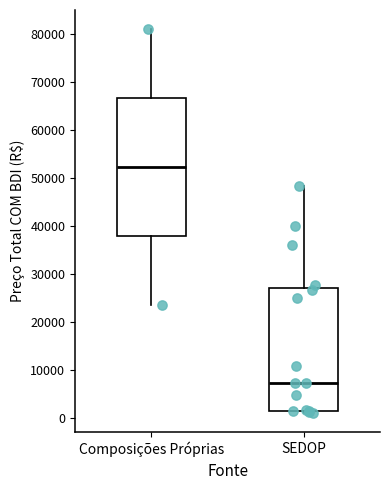

Reading left to right, transcribe this box plot: for each box, give where its median line is, the range the box spans, and where its two whiskers end, as read against the y-axis. The values are not printed on the chart, so give them approximately, as read against the axis.

Composições Próprias: median 52000, box 38000 to 67000, whiskers 23000 to 81000
SEDOP: median 7000, box 2000 to 27000, whiskers 1000 to 48000